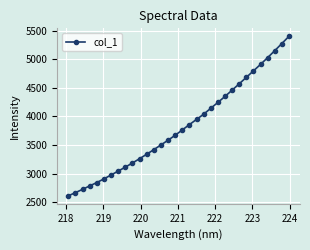

What is the difference between the second highest and second lowest values?

2606.4